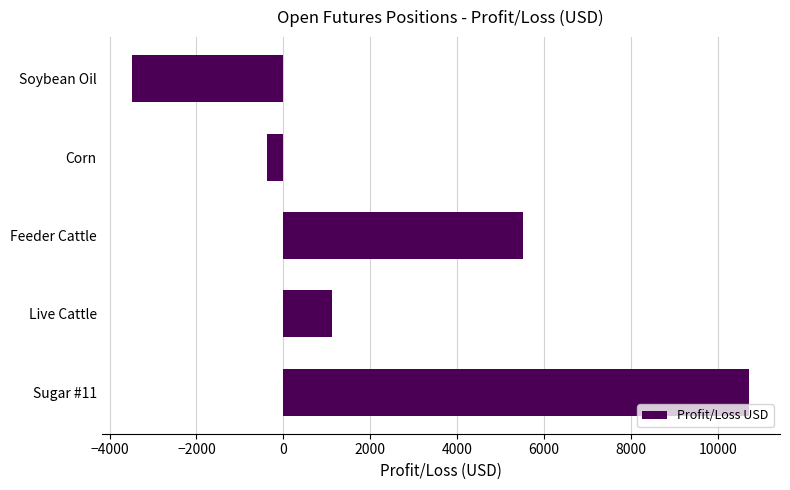

How many series are shown in this chart?

1